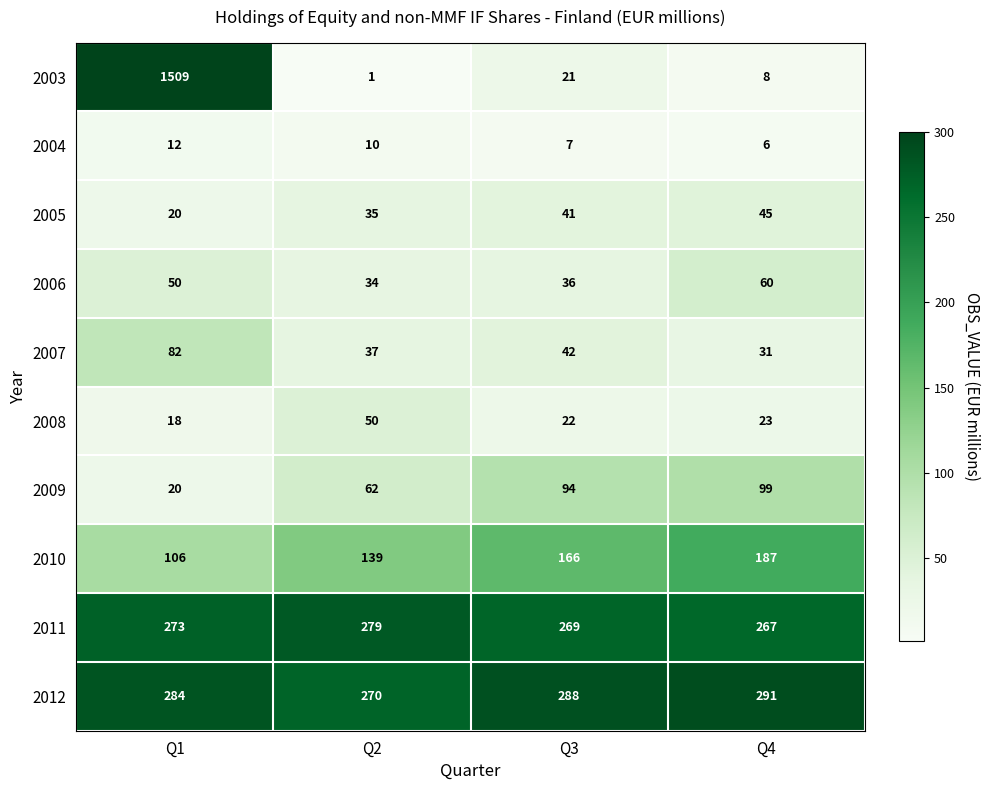

What is the sum of the 2003 values at Q3 and Q4?

29